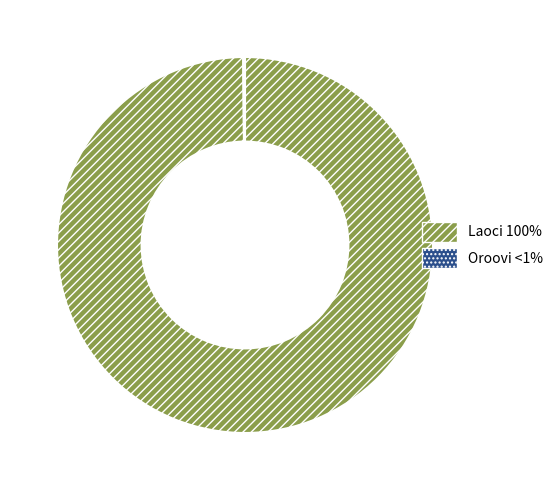

Which slice is the largest?

Laoci